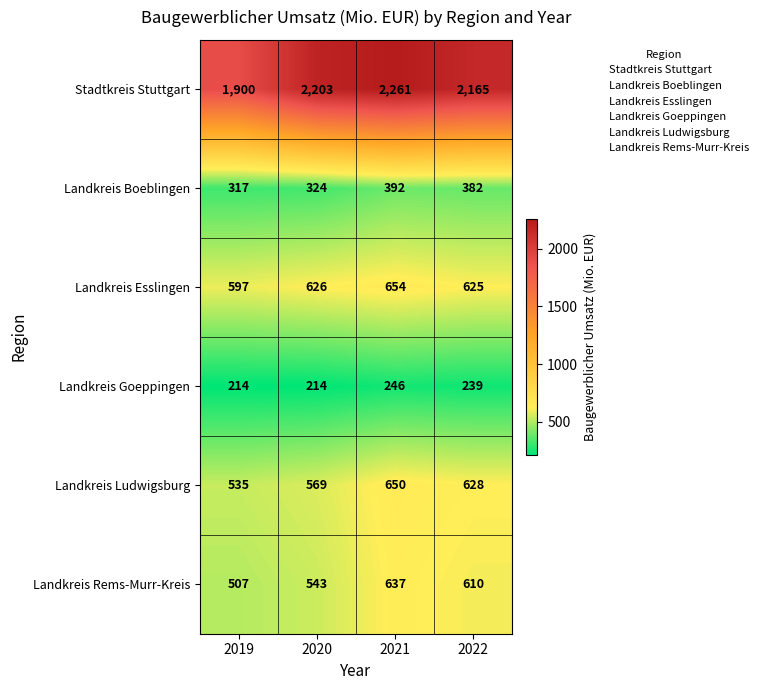

How many categories are shown in the chart?

4